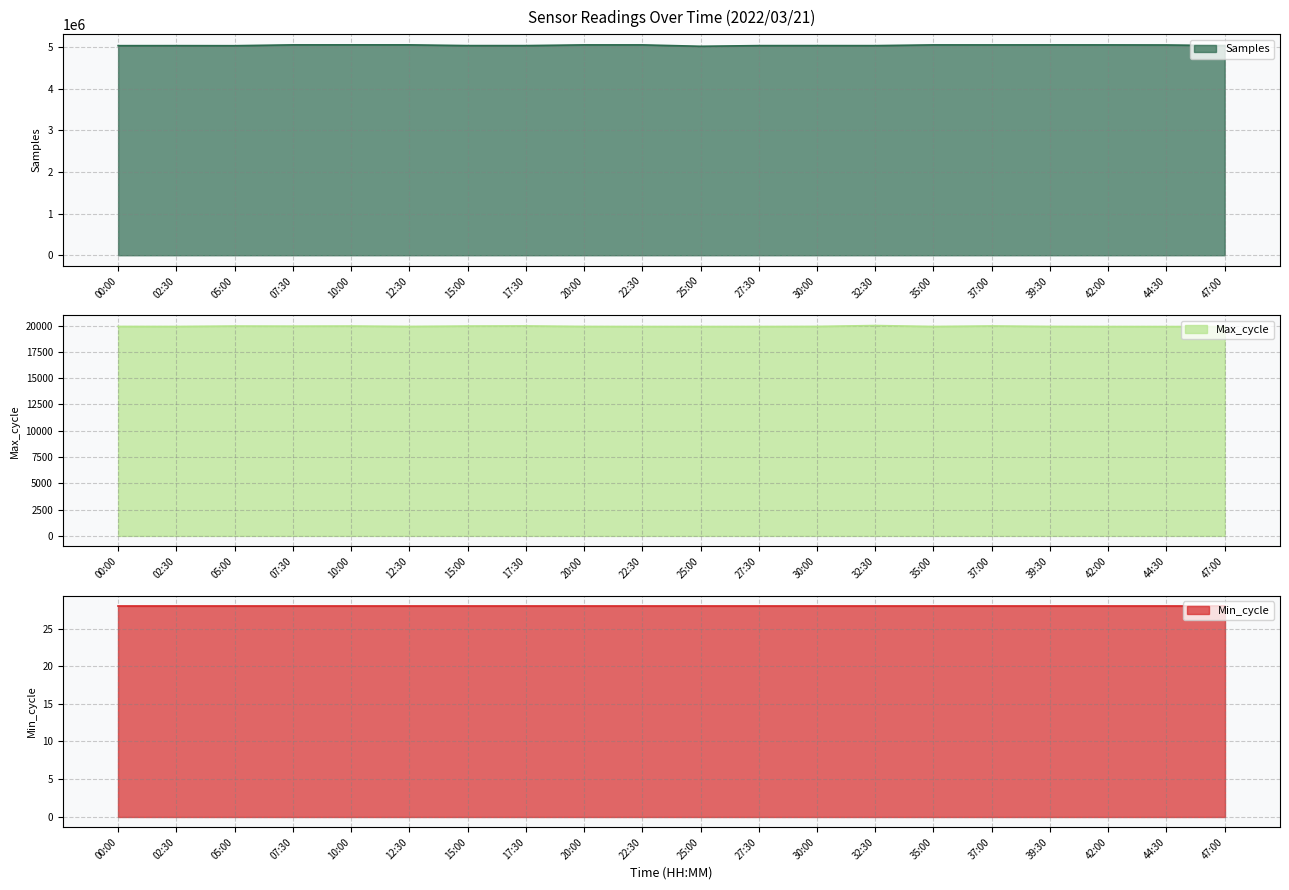

What is the label of the 1st point from the left?

00:00